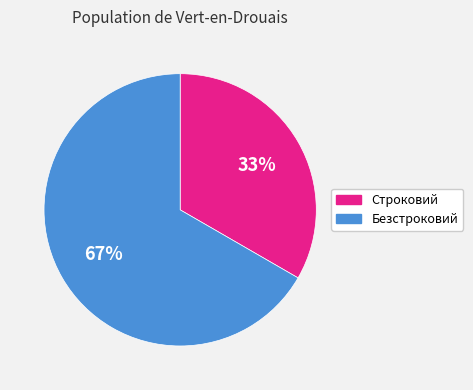

True or false: Безстроковий accounts for 67% of the total.

True